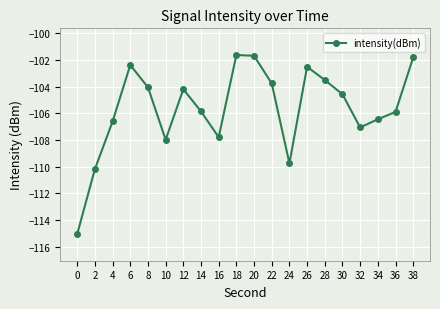

Is it true that the value at 8 is -104.1?

True